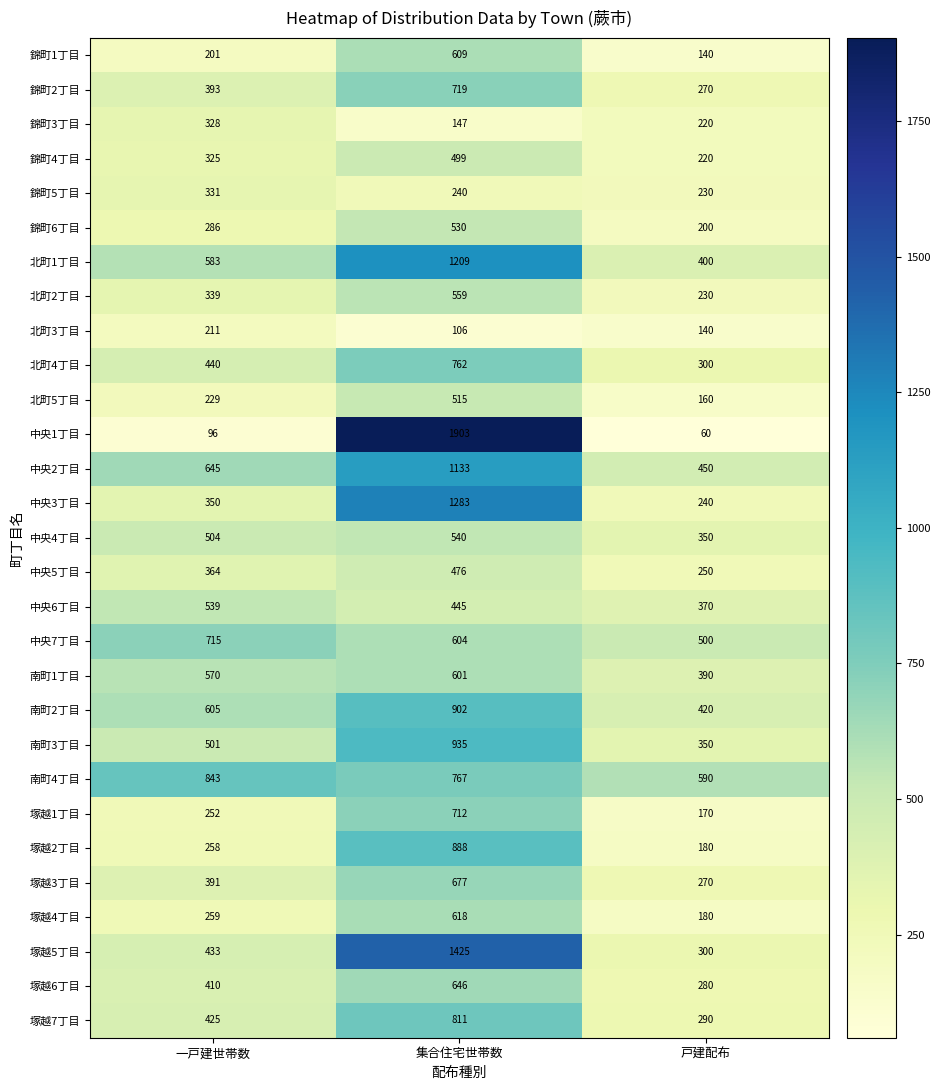

Rank the series by their maximum value, from lowest to highest.

北町3丁目, 錦町3丁目, 錦町5丁目, 中央5丁目, 錦町4丁目, 北町5丁目, 錦町6丁目, 中央6丁目, 中央4丁目, 北町2丁目, 南町1丁目, 錦町1丁目, 塚越4丁目, 塚越6丁目, 塚越3丁目, 塚越1丁目, 中央7丁目, 錦町2丁目, 北町4丁目, 塚越7丁目, 南町4丁目, 塚越2丁目, 南町2丁目, 南町3丁目, 中央2丁目, 北町1丁目, 中央3丁目, 塚越5丁目, 中央1丁目